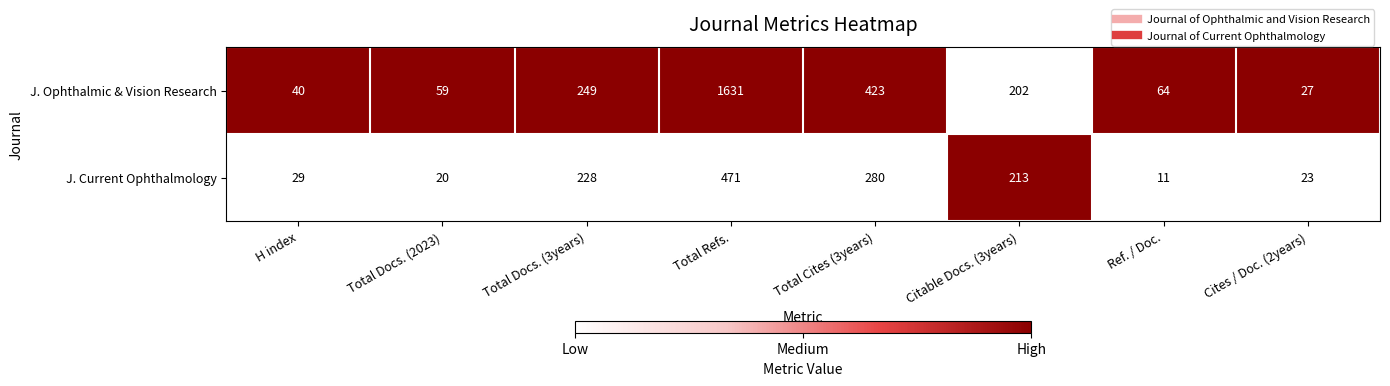

Which series has the largest total across all categories?

J. Ophthalmic & Vision Research